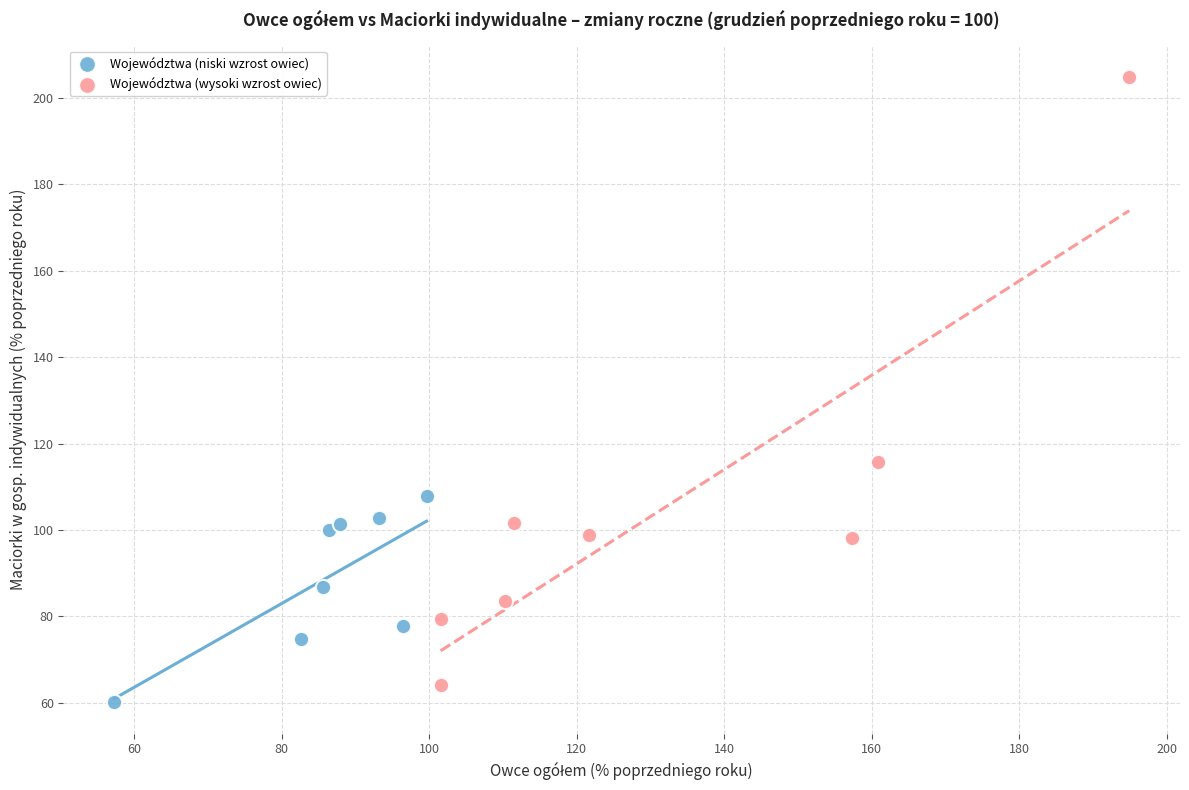

Which series contains the lowest Y value?

Województwa (niski wzrost owiec)